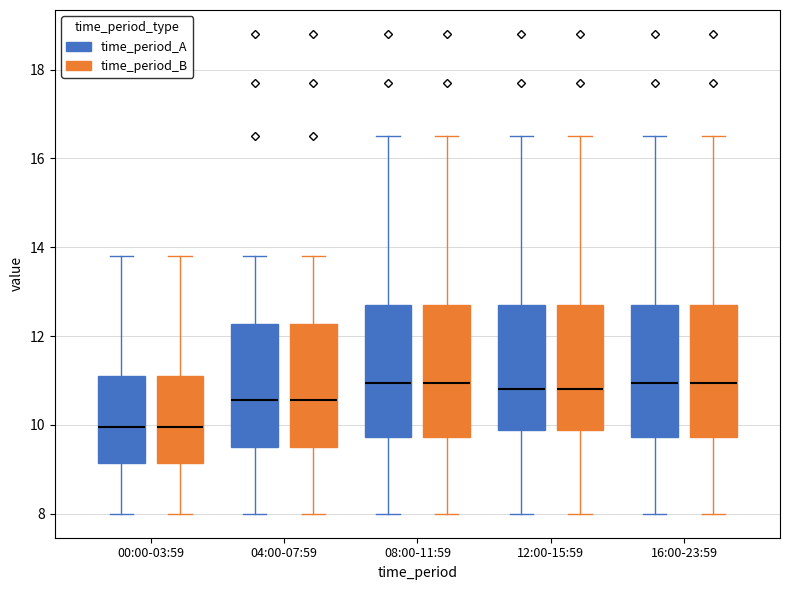

Reading left to right, read every box against the y-axis: the position of its median line, the range the box covers, and the ends of its whiskers. The values are not printed on the chart, so give them approximately, as read against the axis.

00:00-03:59 (time_period_A): median 10.0, box 9.2 to 11.2, whiskers 8.0 to 13.8
00:00-03:59 (time_period_B): median 10.0, box 9.2 to 11.2, whiskers 8.0 to 13.8
04:00-07:59 (time_period_A): median 10.6, box 9.6 to 12.2, whiskers 8.0 to 13.8
04:00-07:59 (time_period_B): median 10.6, box 9.6 to 12.2, whiskers 8.0 to 13.8
08:00-11:59 (time_period_A): median 11.0, box 9.8 to 12.8, whiskers 8.0 to 16.6
08:00-11:59 (time_period_B): median 11.0, box 9.8 to 12.8, whiskers 8.0 to 16.6
12:00-15:59 (time_period_A): median 10.8, box 9.8 to 12.8, whiskers 8.0 to 16.6
12:00-15:59 (time_period_B): median 10.8, box 9.8 to 12.8, whiskers 8.0 to 16.6
16:00-23:59 (time_period_A): median 11.0, box 9.8 to 12.8, whiskers 8.0 to 16.6
16:00-23:59 (time_period_B): median 11.0, box 9.8 to 12.8, whiskers 8.0 to 16.6